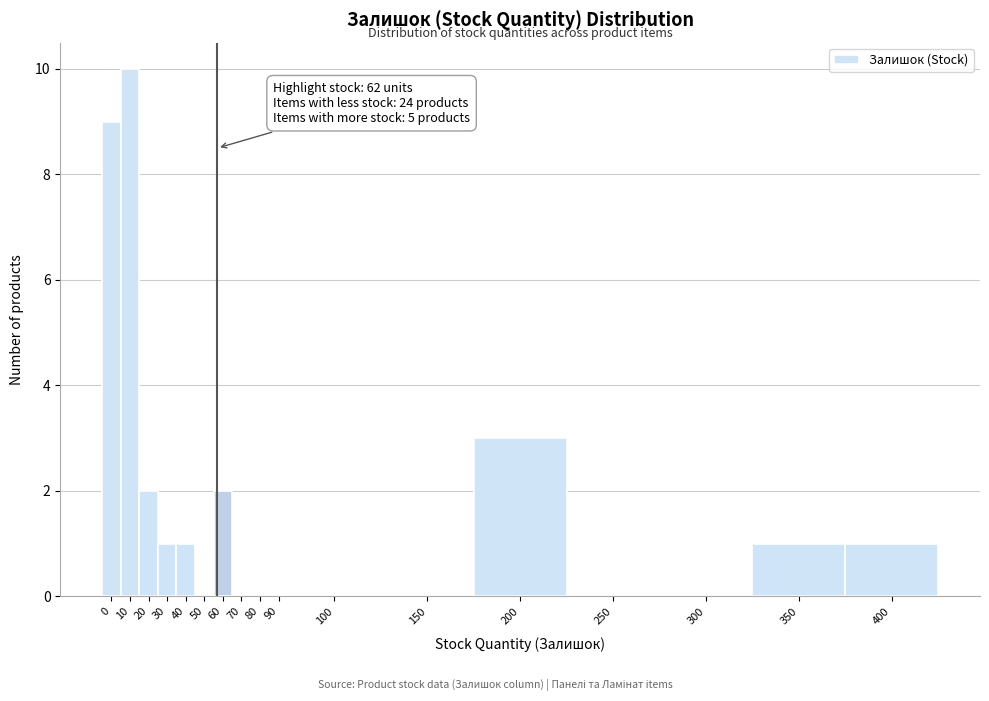

Reading left to right, what are all the values shown in this chart?

0=9	10=10	20=2	30=1	40=1	50=0	60=2	70=0	80=0	90=0	100=0	150=0	200=3	250=0	300=0	350=1	400=1